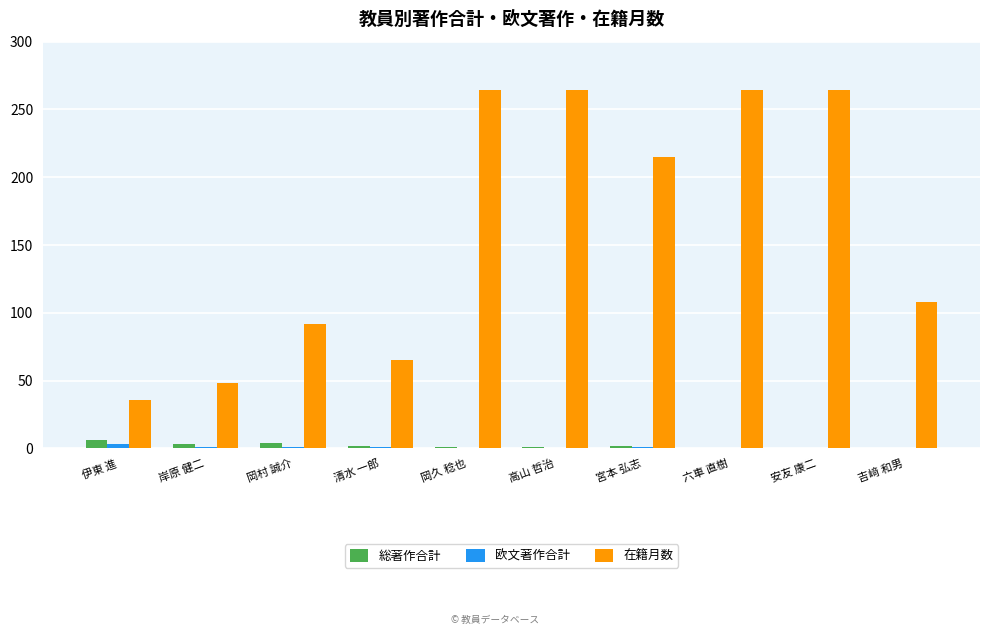

Which series has the widest spread of values?

在籍月数